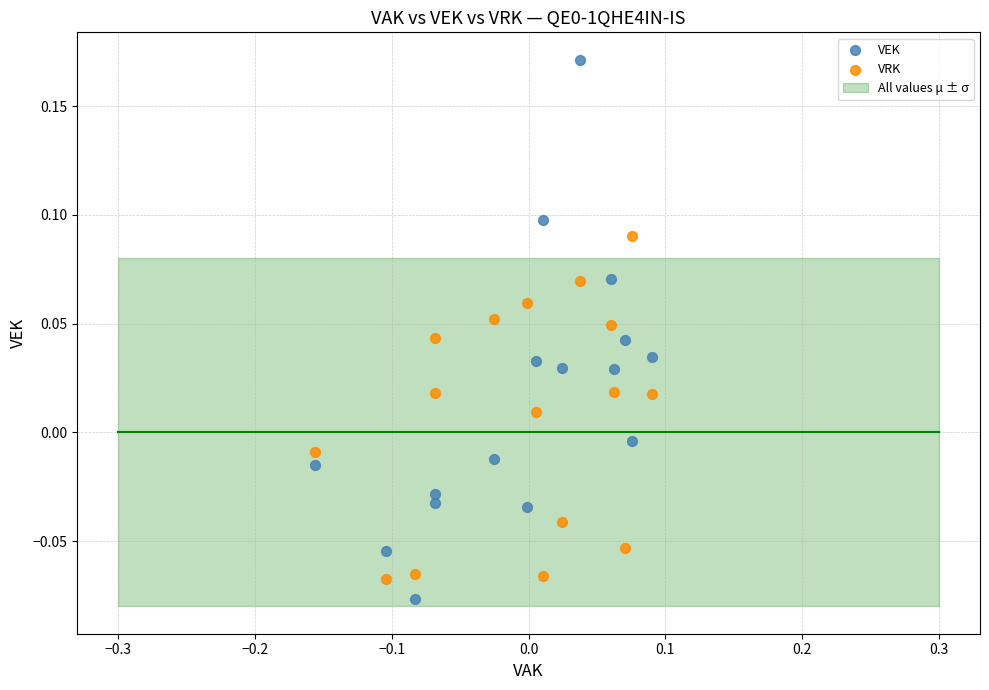

Which series reaches the maximum Y coordinate?

VEK